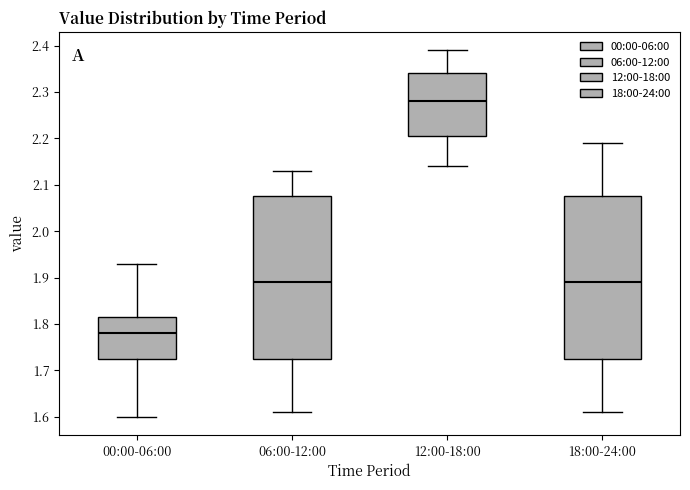

Reading left to right, read every box against the y-axis: the position of its median line, the range the box covers, and the ends of its whiskers. The values are not printed on the chart, so give them approximately, as read against the axis.

00:00-06:00: median 1.78, box 1.73 to 1.82, whiskers 1.60 to 1.93
06:00-12:00: median 1.89, box 1.73 to 2.08, whiskers 1.61 to 2.13
12:00-18:00: median 2.28, box 2.21 to 2.34, whiskers 2.14 to 2.39
18:00-24:00: median 1.89, box 1.73 to 2.08, whiskers 1.61 to 2.19